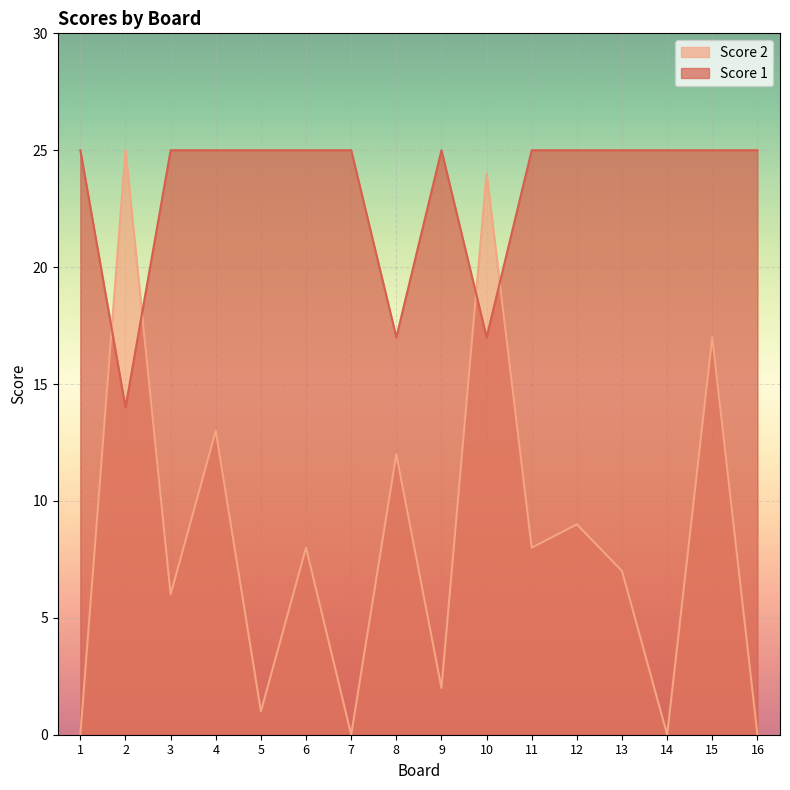

Is it true that Score 1 equals 25 at 7?

True